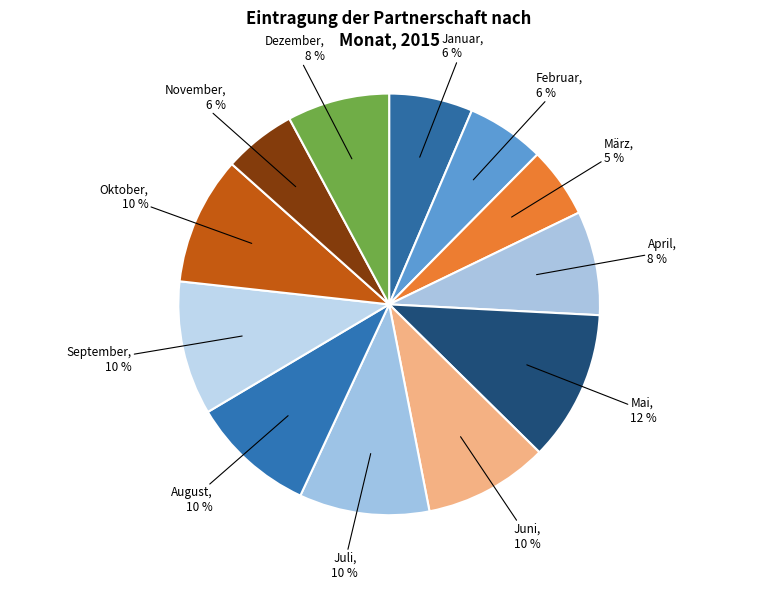

Approximately how many times larger is the value at Juni compared to Juli?

1.0